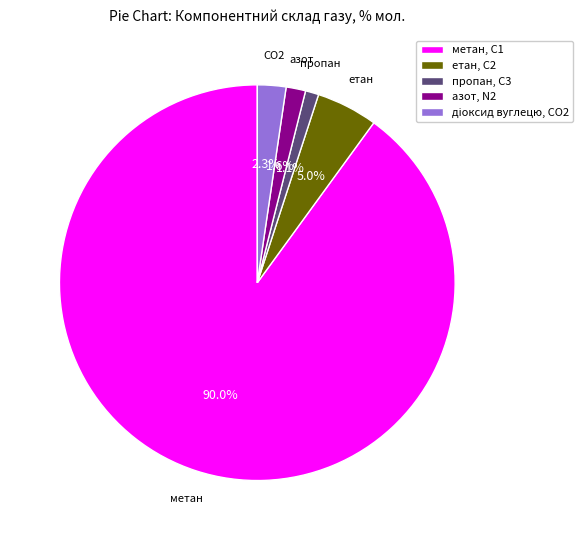

Is it true that пропан, С3 is 29% of the pie?

False